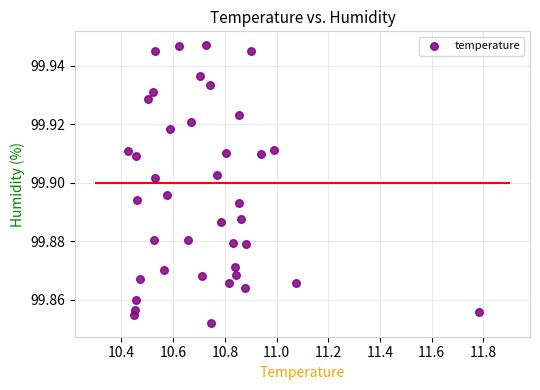

What is the range of X values (max minus min)?

1.4